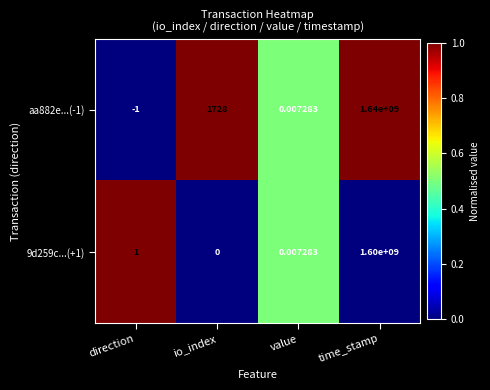

How many series are shown in this chart?

2